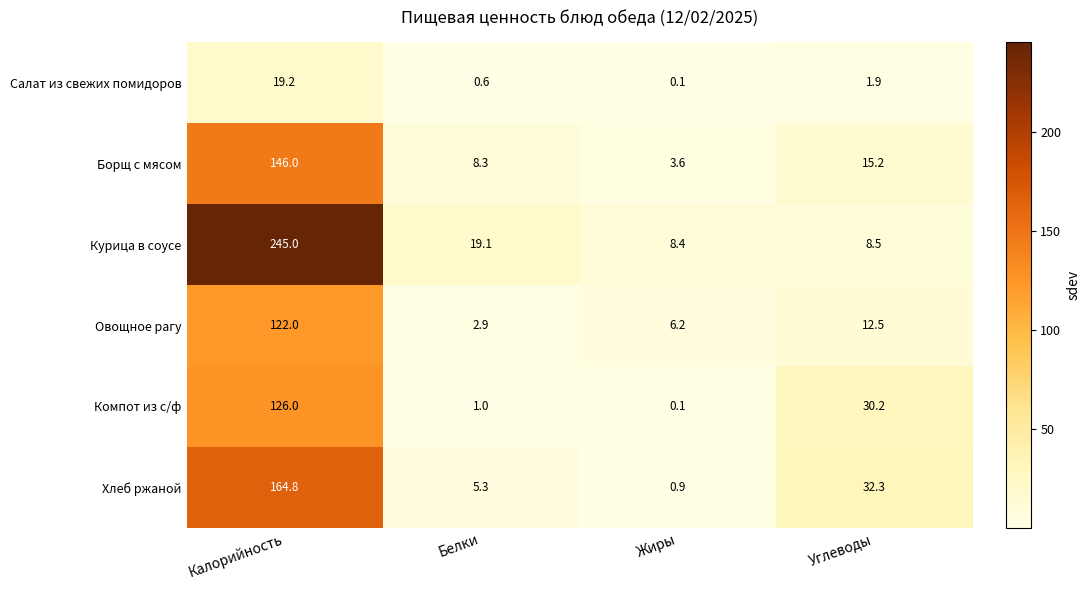

What is the difference between the maximum and second lowest values in the Хлеб ржаной series?

159.5